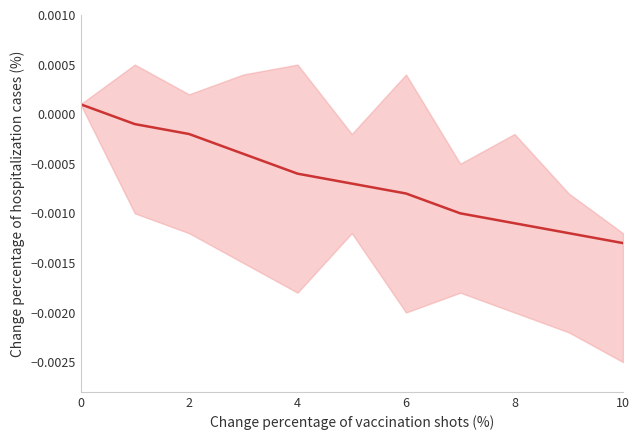

Does the chart display data point markers on the line(s)?

No